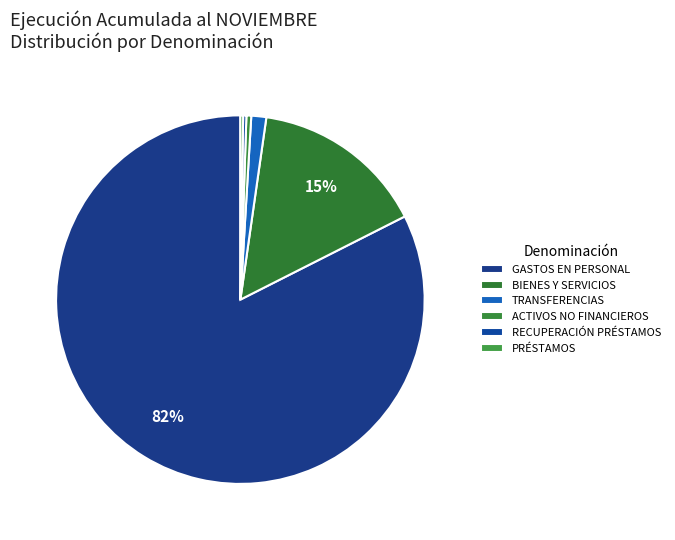

How many segments does this pie chart have?

6